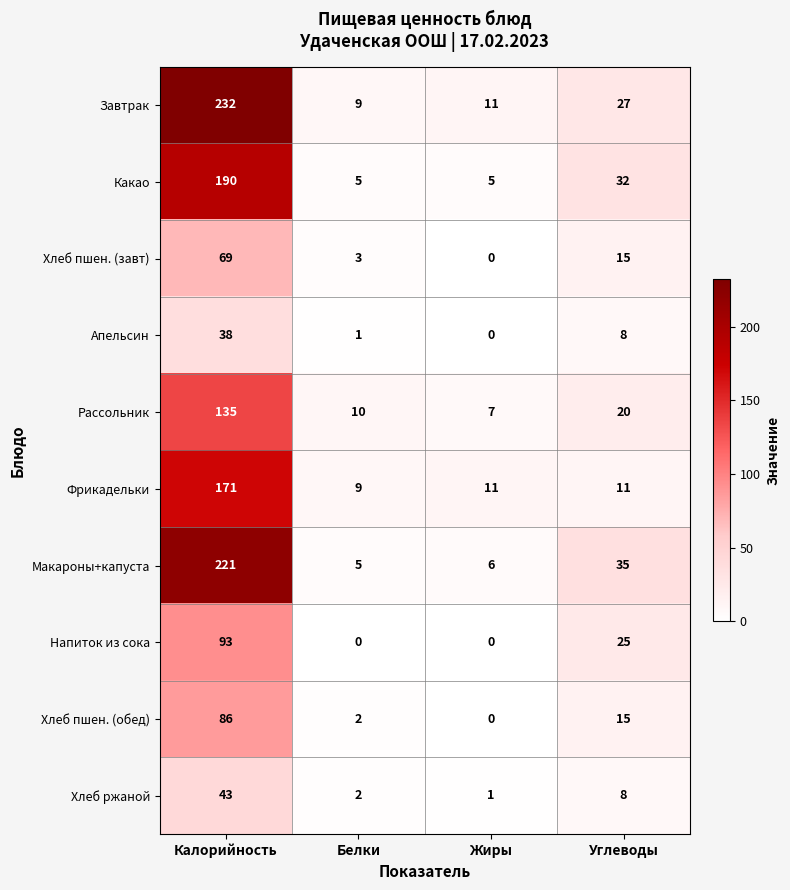

Is it true that Апельсин equals 2 at Белки?

False